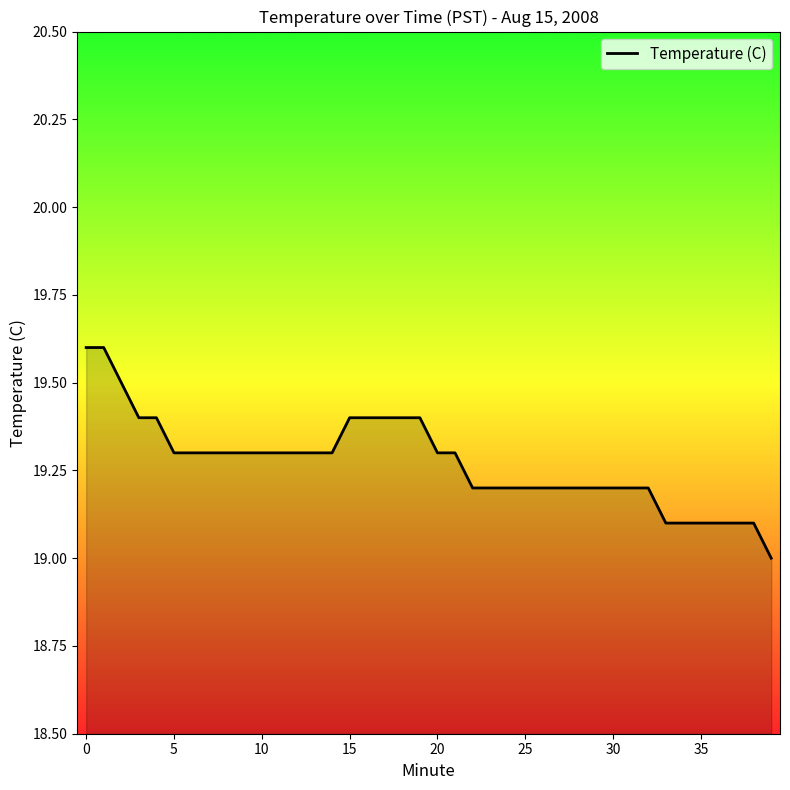

What is the difference between the maximum and minimum values?

0.6